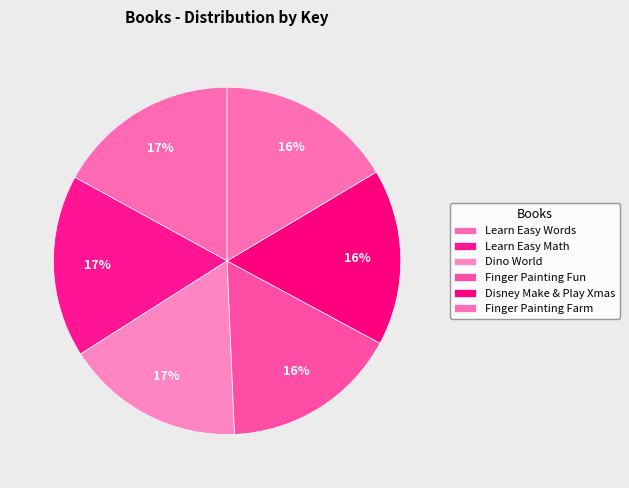

Rank the categories by value from lowest to highest.

Disney Make & Play Christmas, Finger Painting Farm, Finger Painting Fun, Dino World, Learn Easy Math with Magnetic Numbers, Learn Easy Words with Magnetic Letters